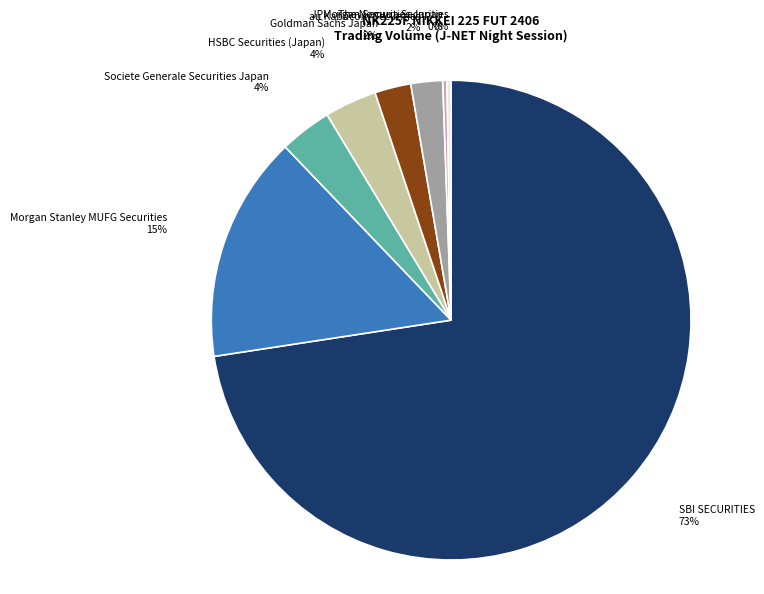

How many slices are in this pie chart?

8